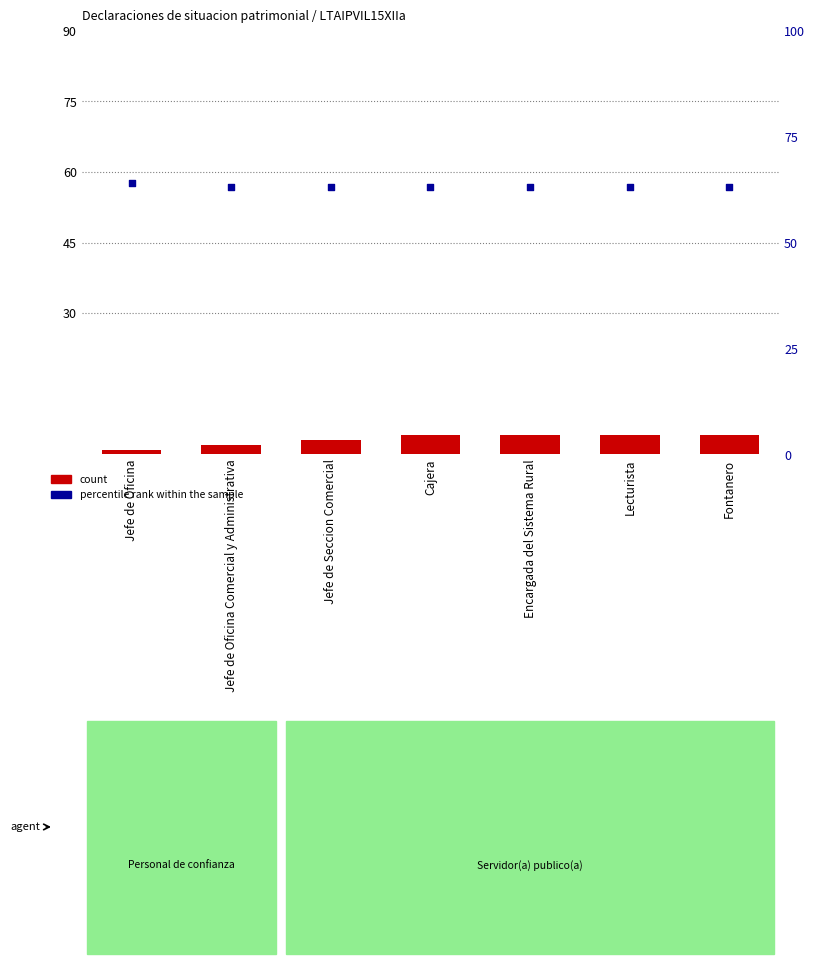

Which series has the widest spread of Y values?

count